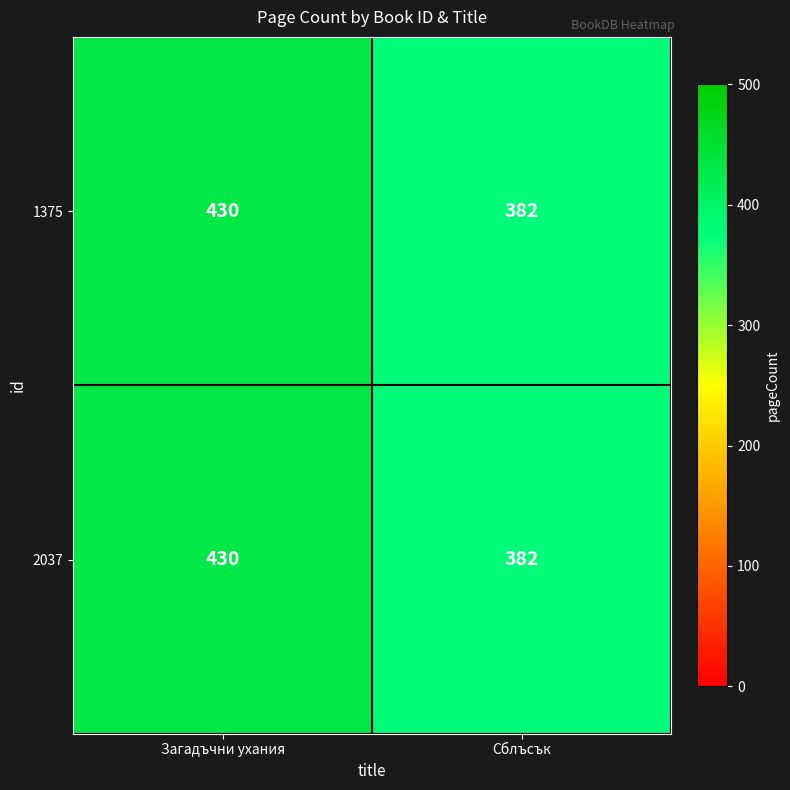

At which category does the chart reach its peak across all series?

Загадъчни ухания